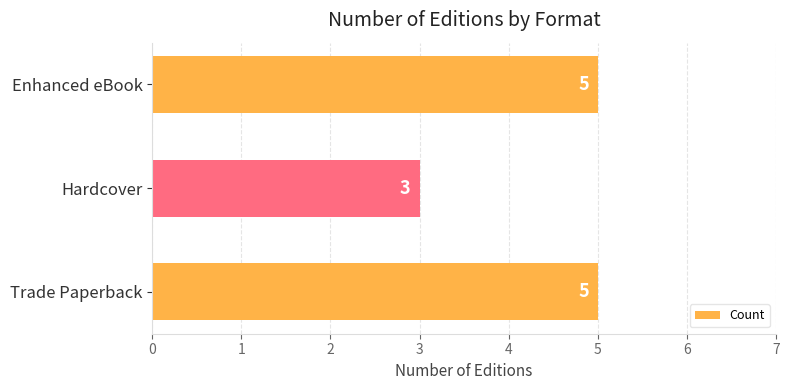

How many bars are there in total?

3